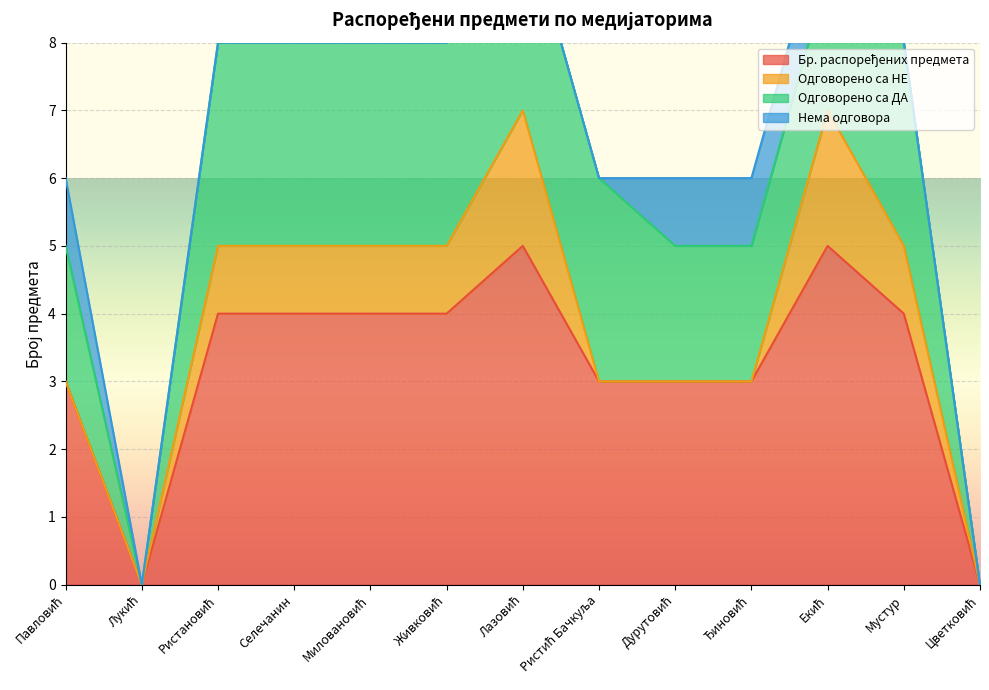

What are all the series names shown in the legend?

Бр. распоређених предмета, Одговорено са НЕ, Одговорено са ДА, Нема одговора